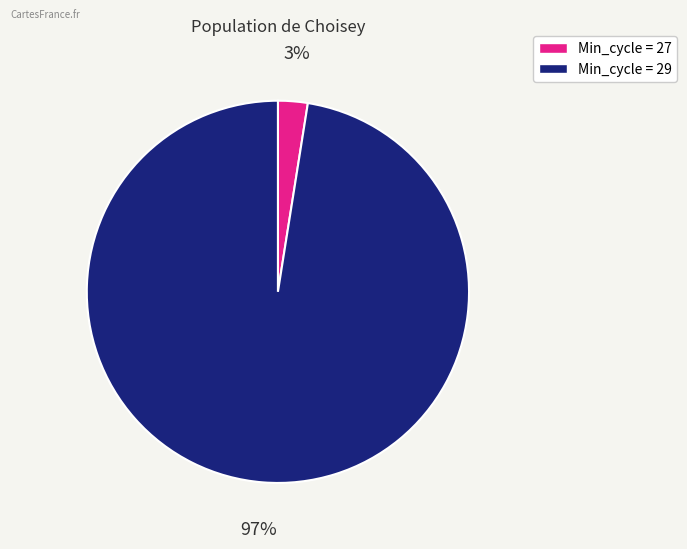

Is there any slice that represents more than half of the pie?

Yes